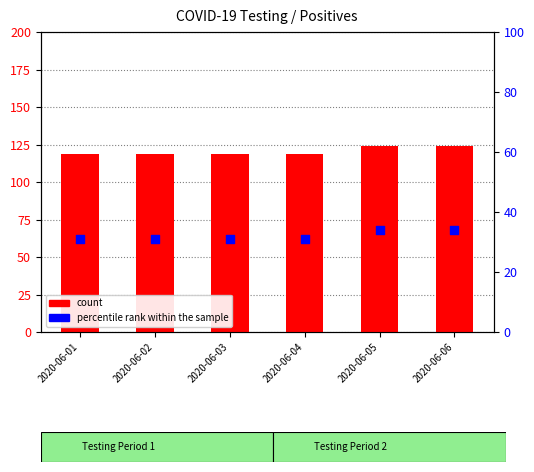

At which category is the sum across all series the highest?

2020-06-05